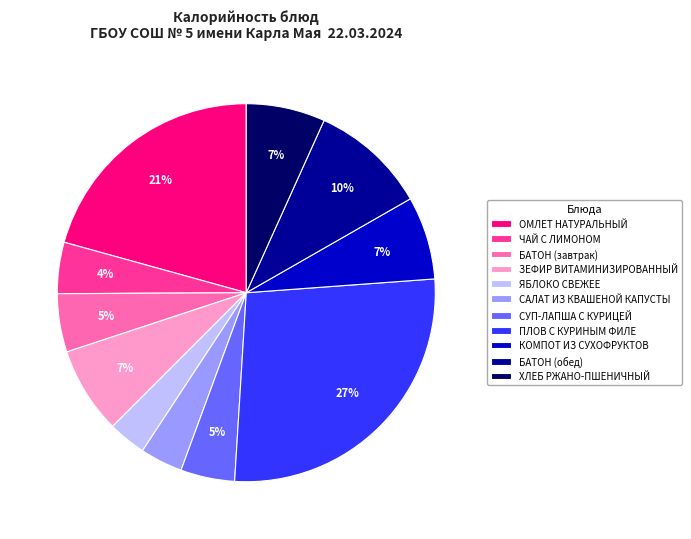

To the nearest percent, what portion does ЗЕФИР ВИТАМИНИЗИРОВАННЫЙ represent?

7%